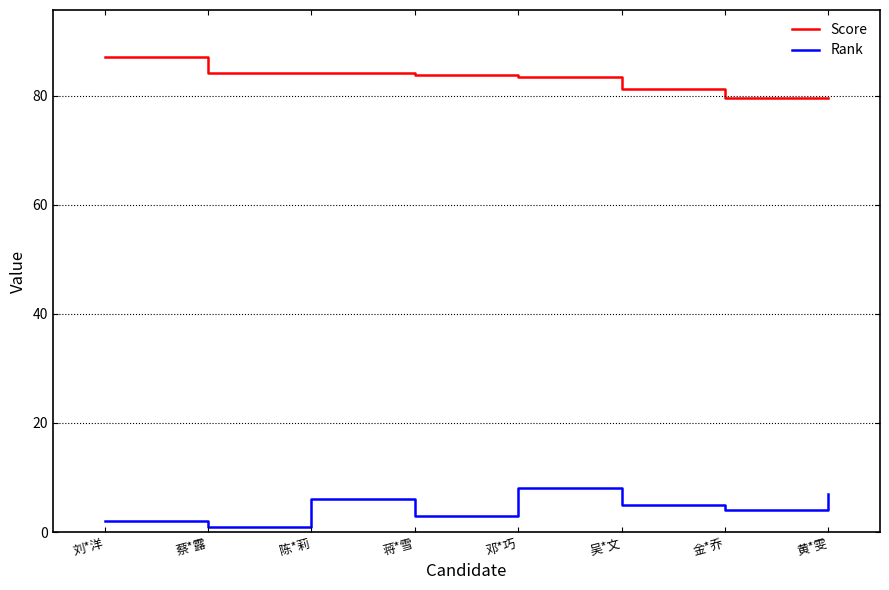

True or false: Rank and Score cross at least once.

False